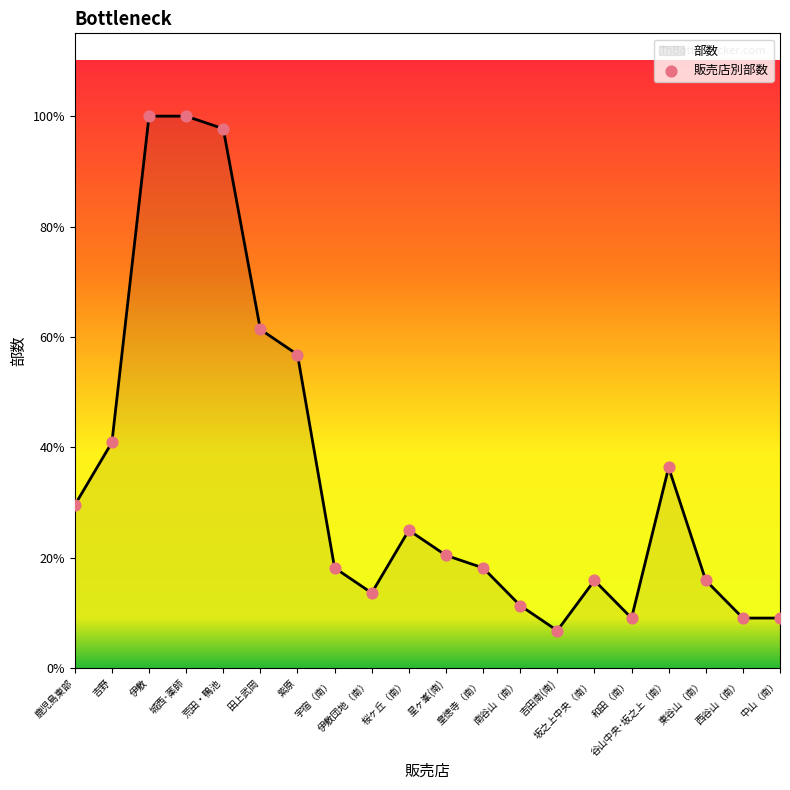

What is the ratio of the value at 星ヶ峯(南) to the value at 紫原?

0.4